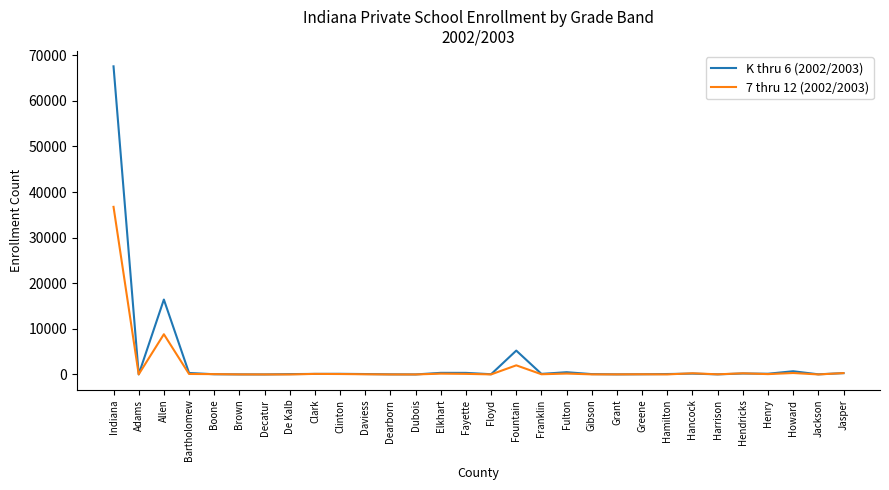

At which category is the sum across all series the highest?

Indiana